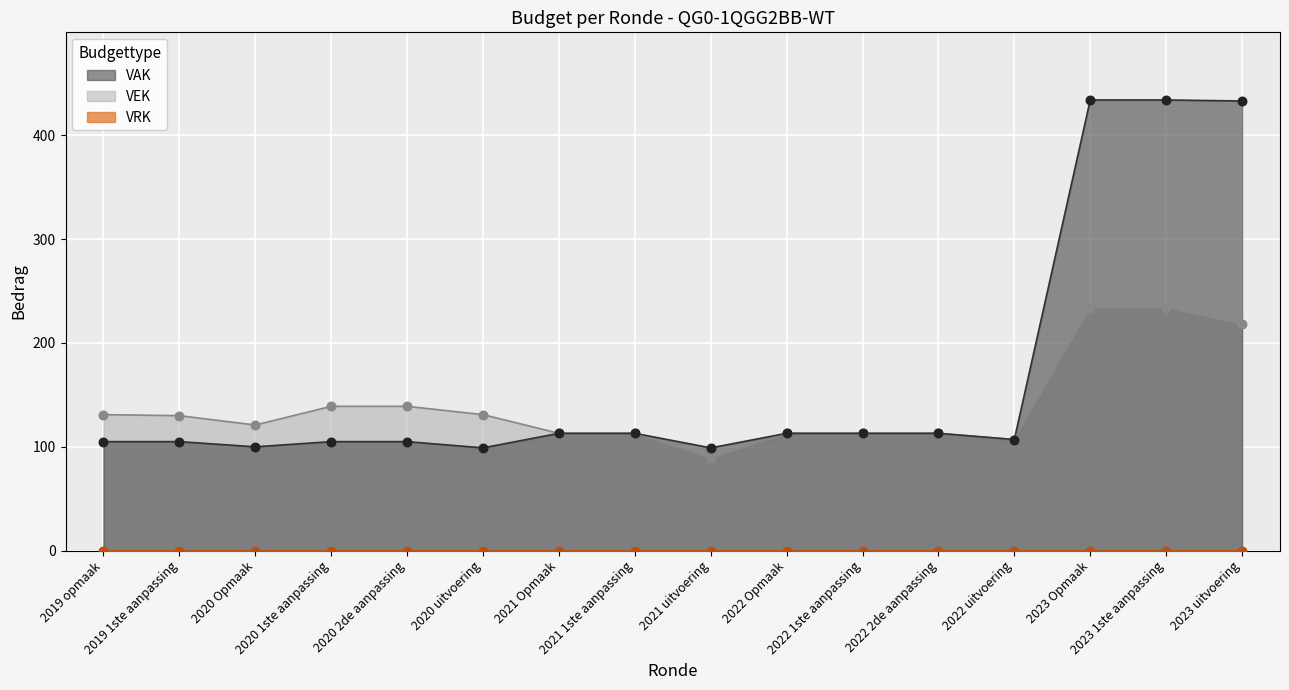

Which series has the largest total across all categories?

VAK